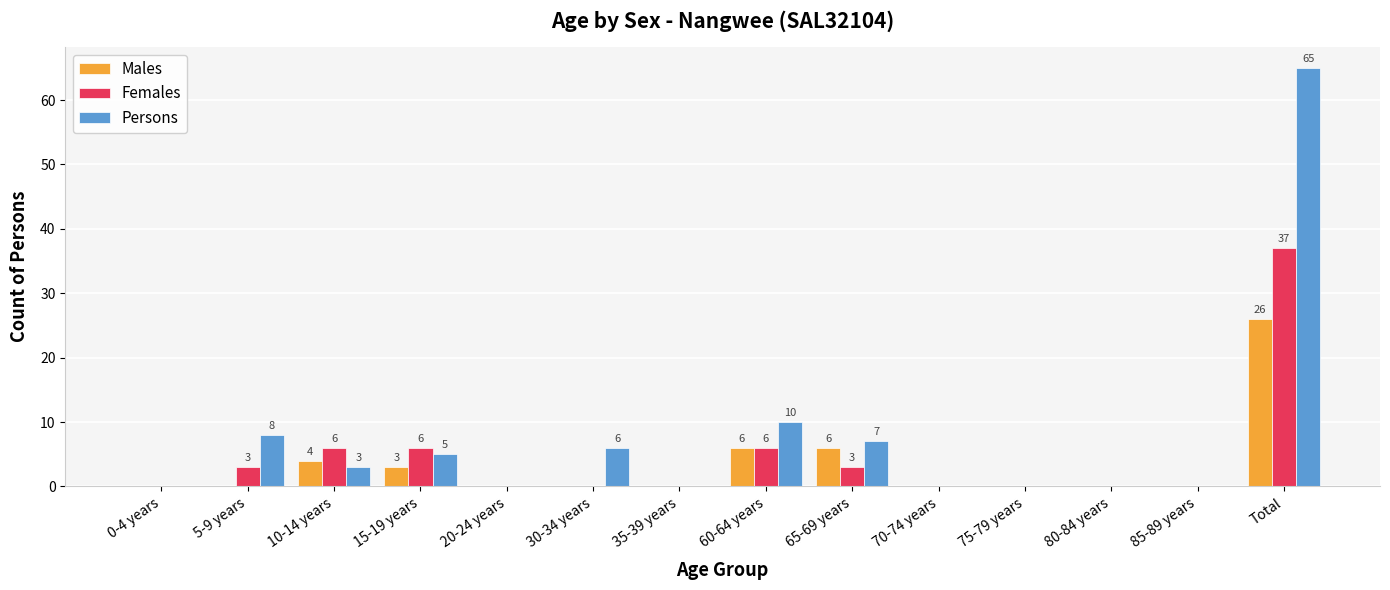

What is the sum of all Females values?

61